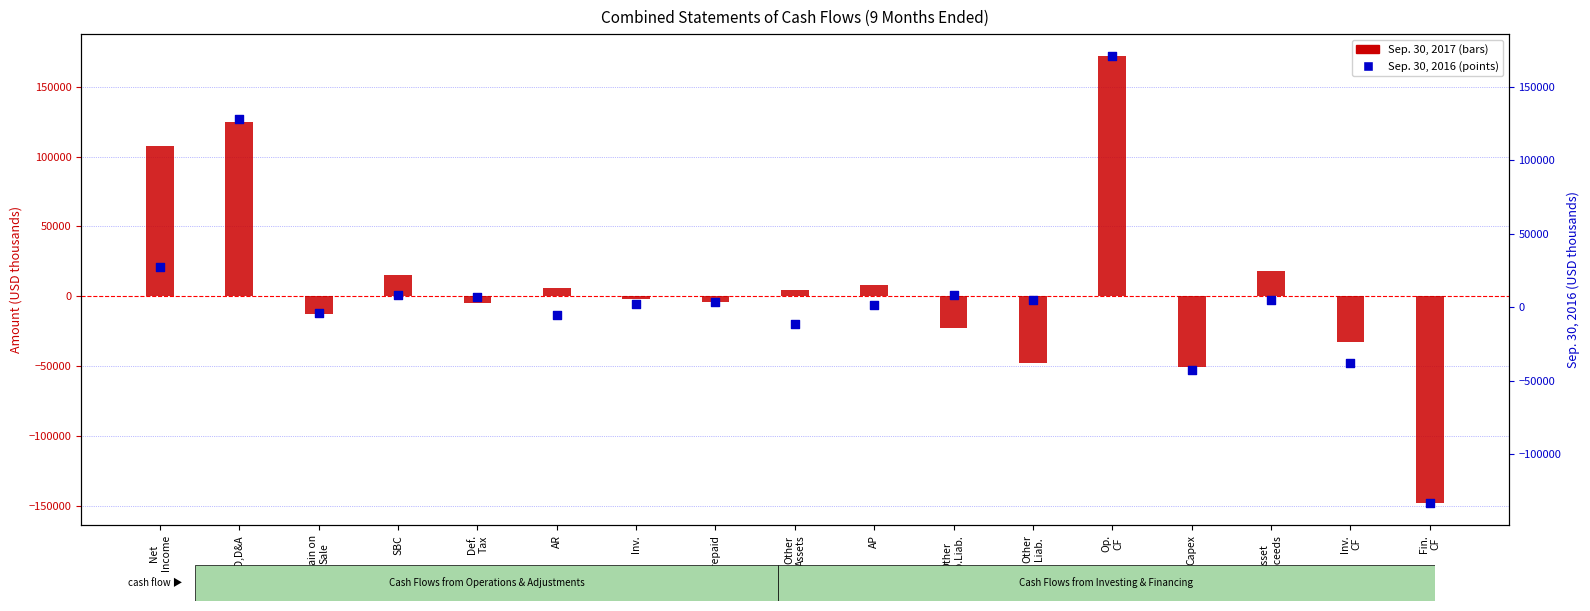

What is the total value across all series at Net
Income?

134745